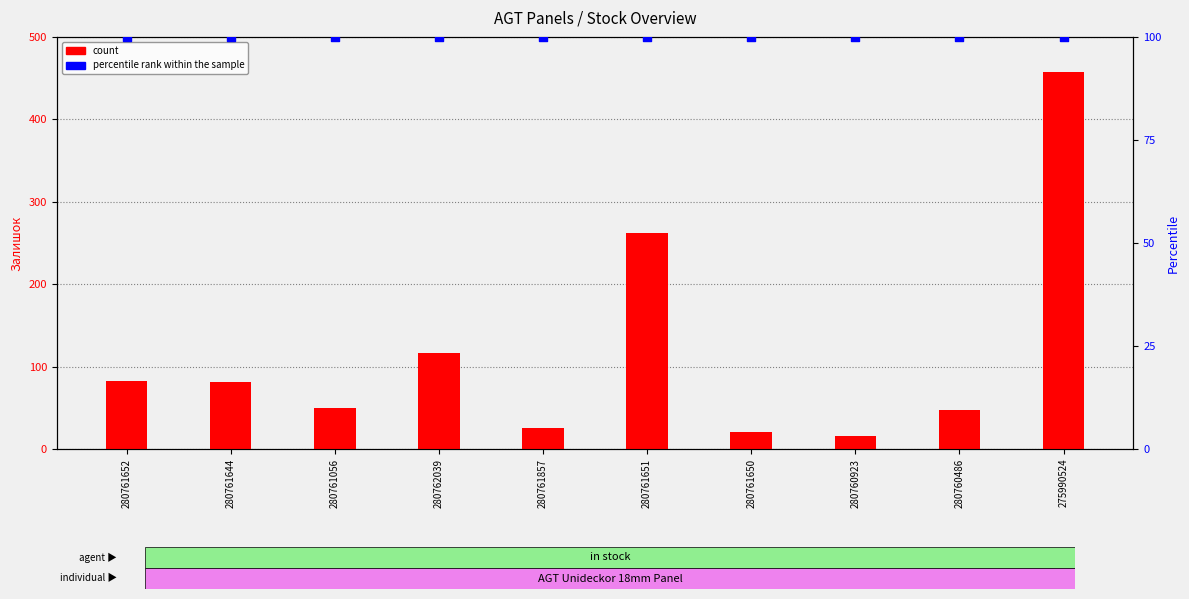

What is the total value across all series at 275990524?

557